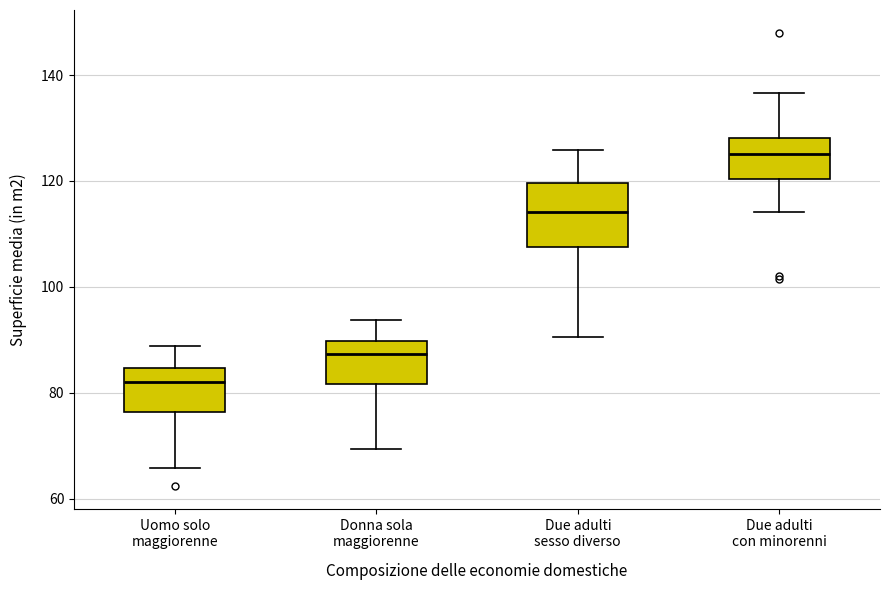

Reading left to right, transcribe this box plot: for each box, give where its median line is, the range the box spans, and where its two whiskers end, as read against the y-axis. The values are not printed on the chart, so give them approximately, as read against the axis.

Uomo solo maggiorenne: median 82, box 76 to 84, whiskers 66 to 88
Donna sola maggiorenne: median 88, box 82 to 90, whiskers 70 to 94
Due adulti sesso diverso: median 114, box 108 to 120, whiskers 90 to 126
Due adulti con minorenni: median 126, box 120 to 128, whiskers 114 to 136